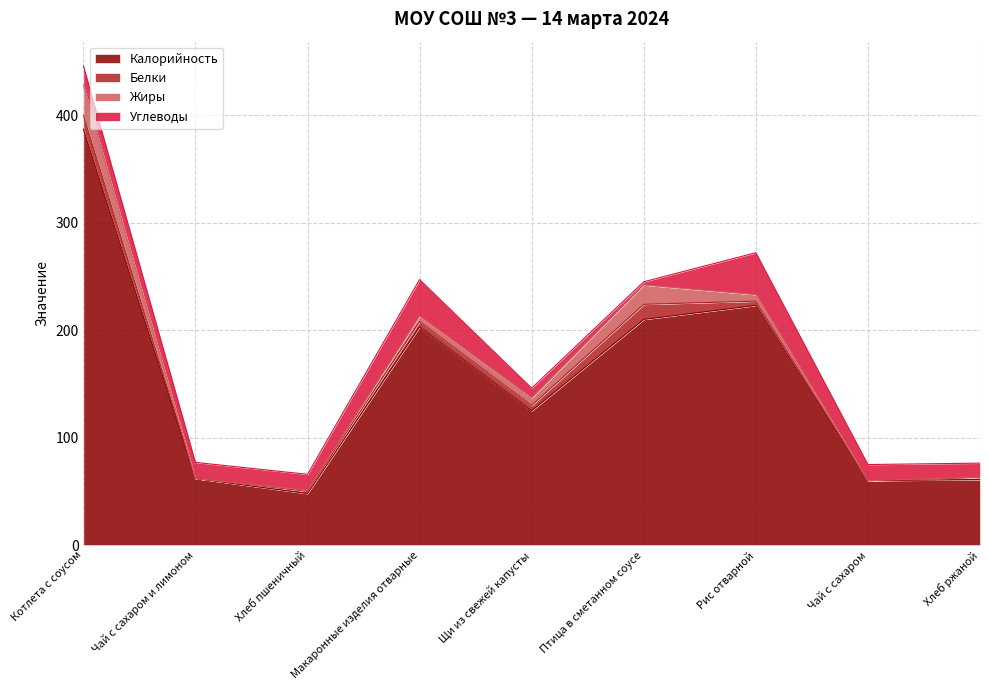

Which has a higher value, Чай с сахаром or Щи из свежей капусты?

Щи из свежей капусты